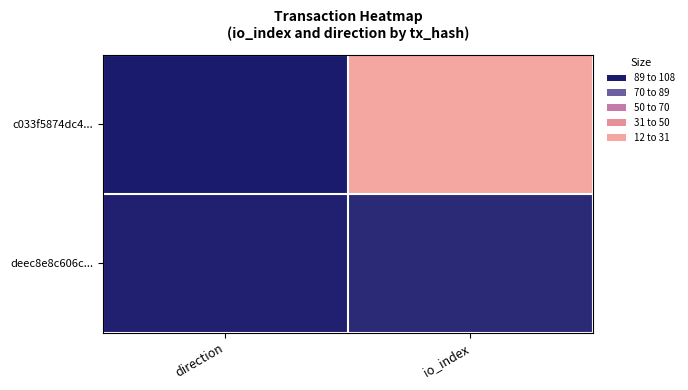

Which series has the widest spread of values?

c033f5874dc4...